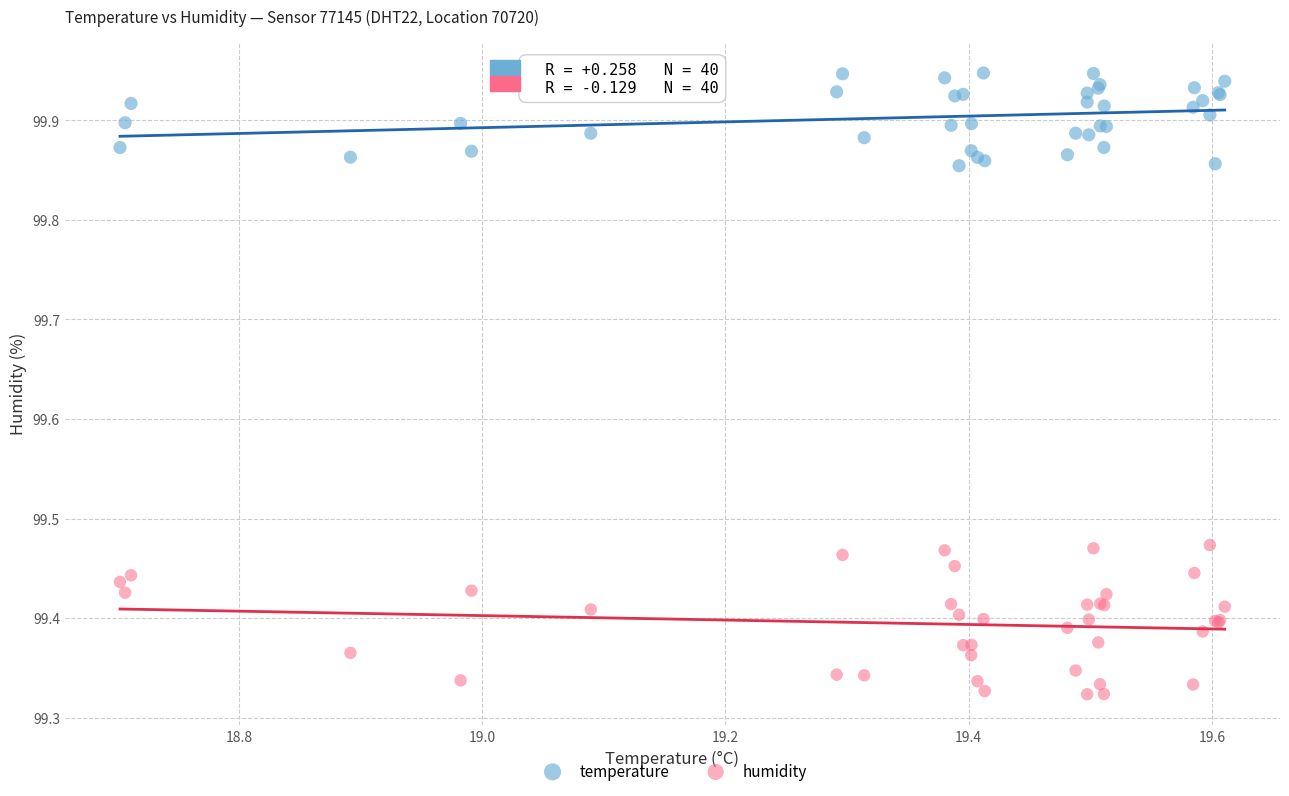

What is the X range (max minus min) for the scatter plot?

0.9